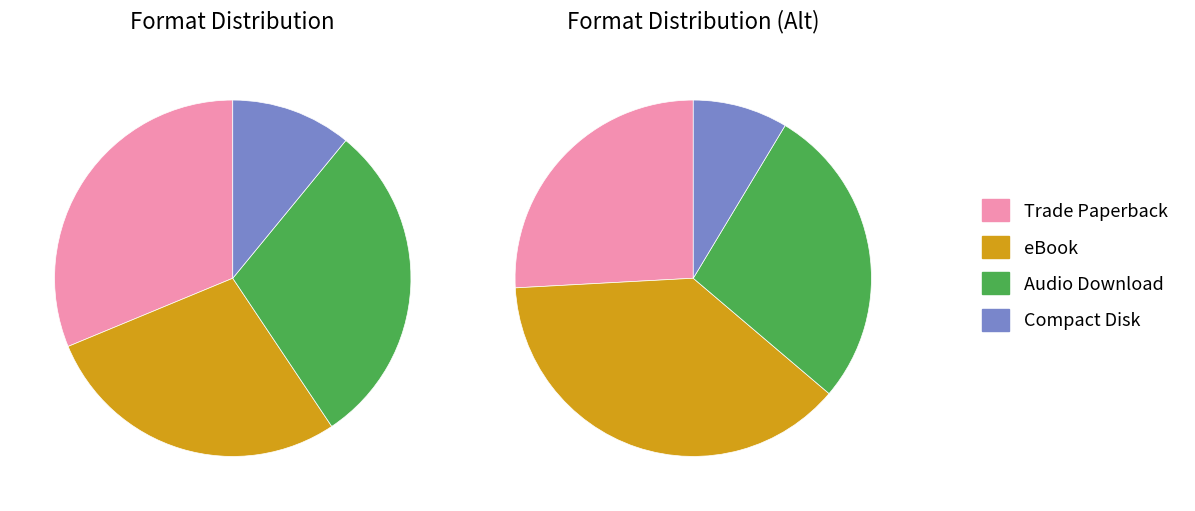

What is the change in value from eBook to Audio Download?

+1